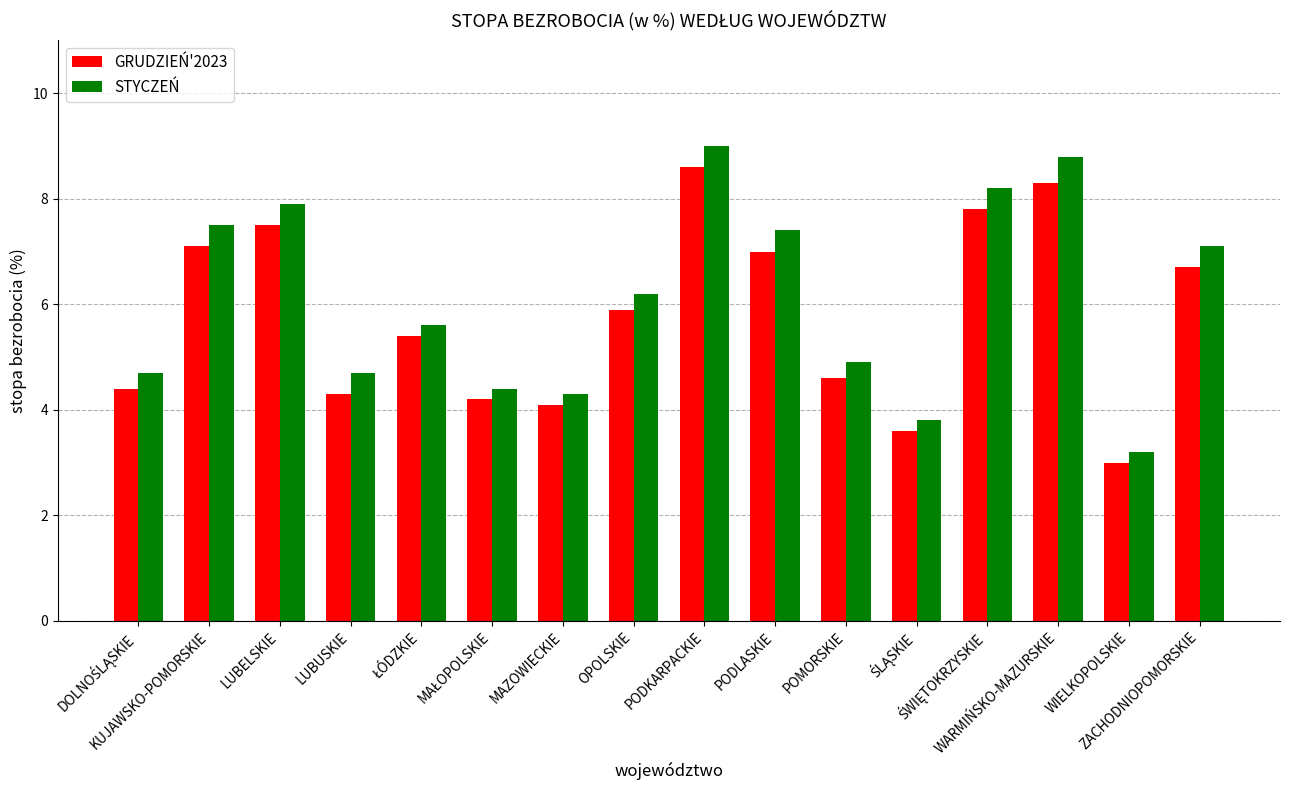

How many bars are there in each group?

2